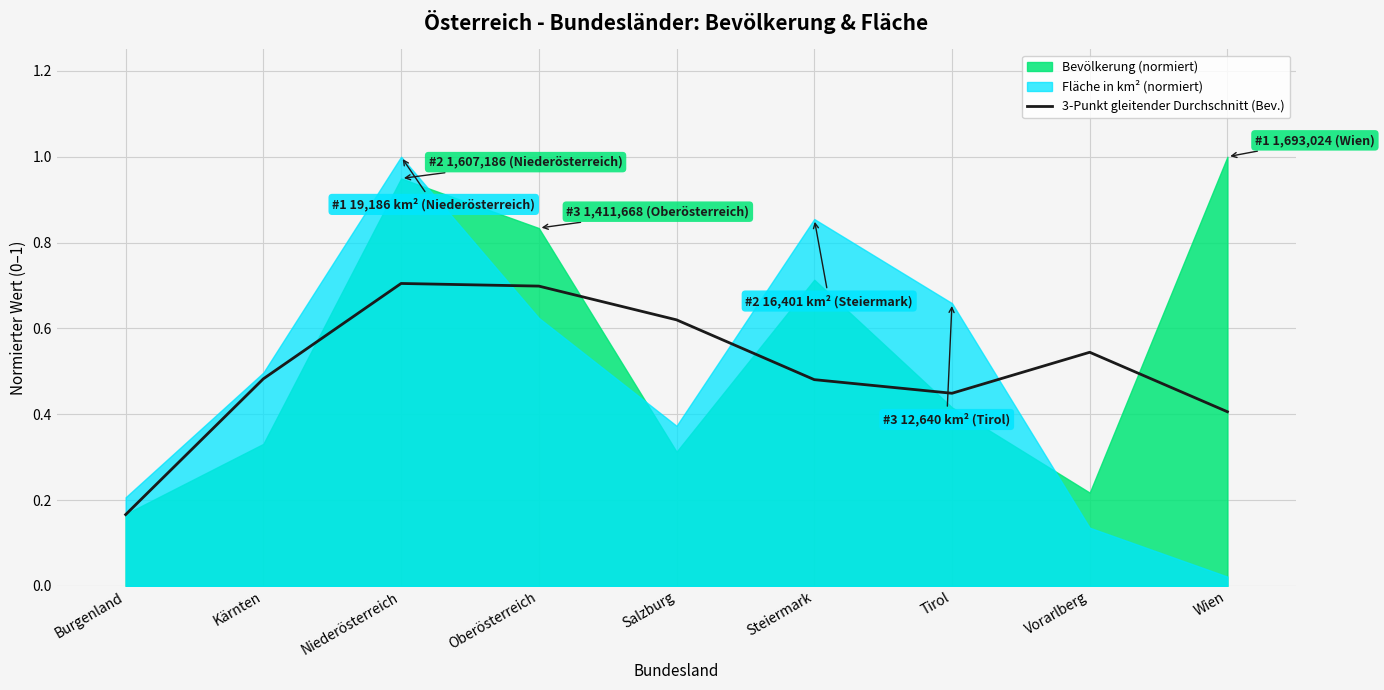

The value at Niederösterreich is 0.4. True or false?

False